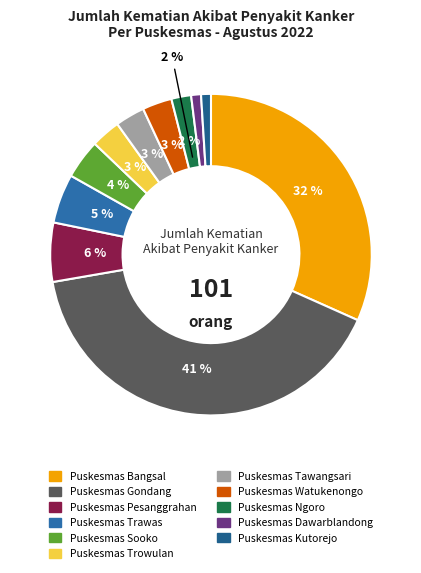

Which slice is the largest?

Puskesmas Gondang